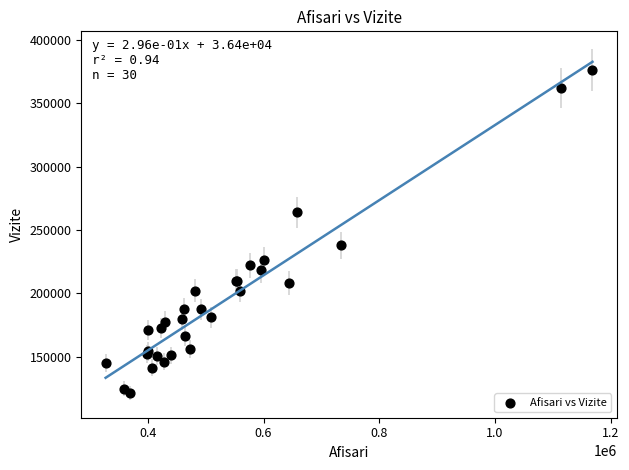

What Y value in the scatter plot is closest to 248872?

237997